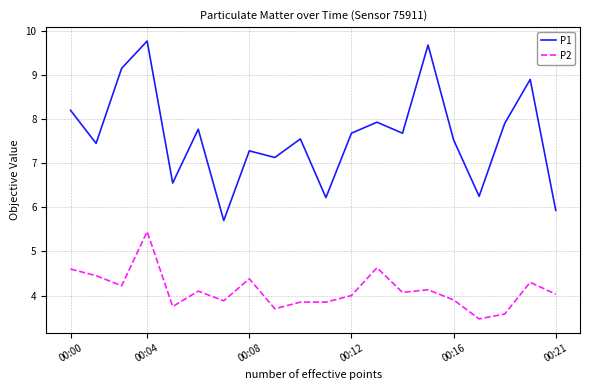

What is the average value of the P2 series?

4.1